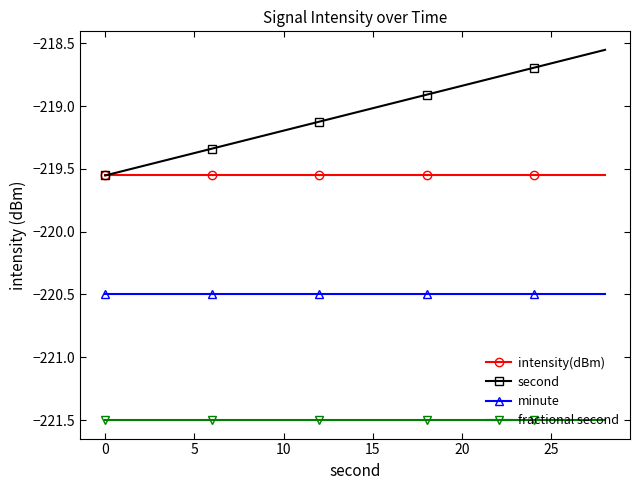

Rank the series by their maximum value, from lowest to highest.

fractional second, minute, intensity(dBm), second